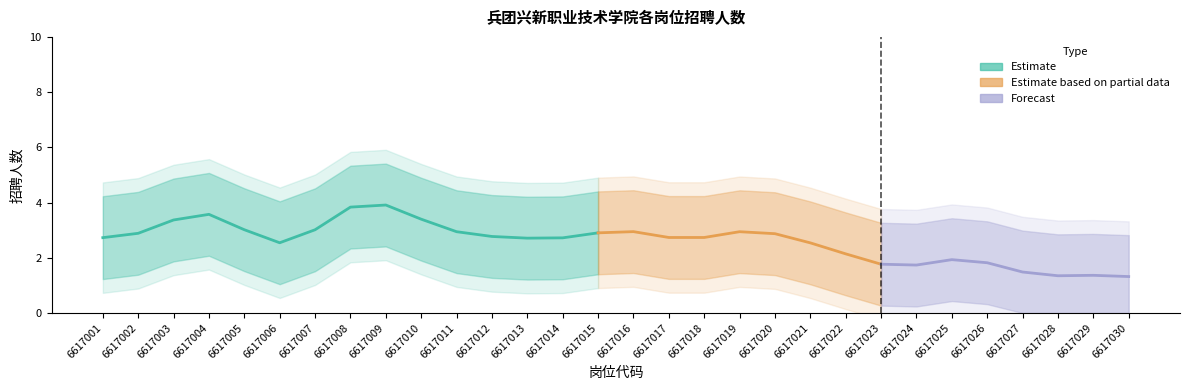

True or false: the data has more than 2 interior local peaks.

True